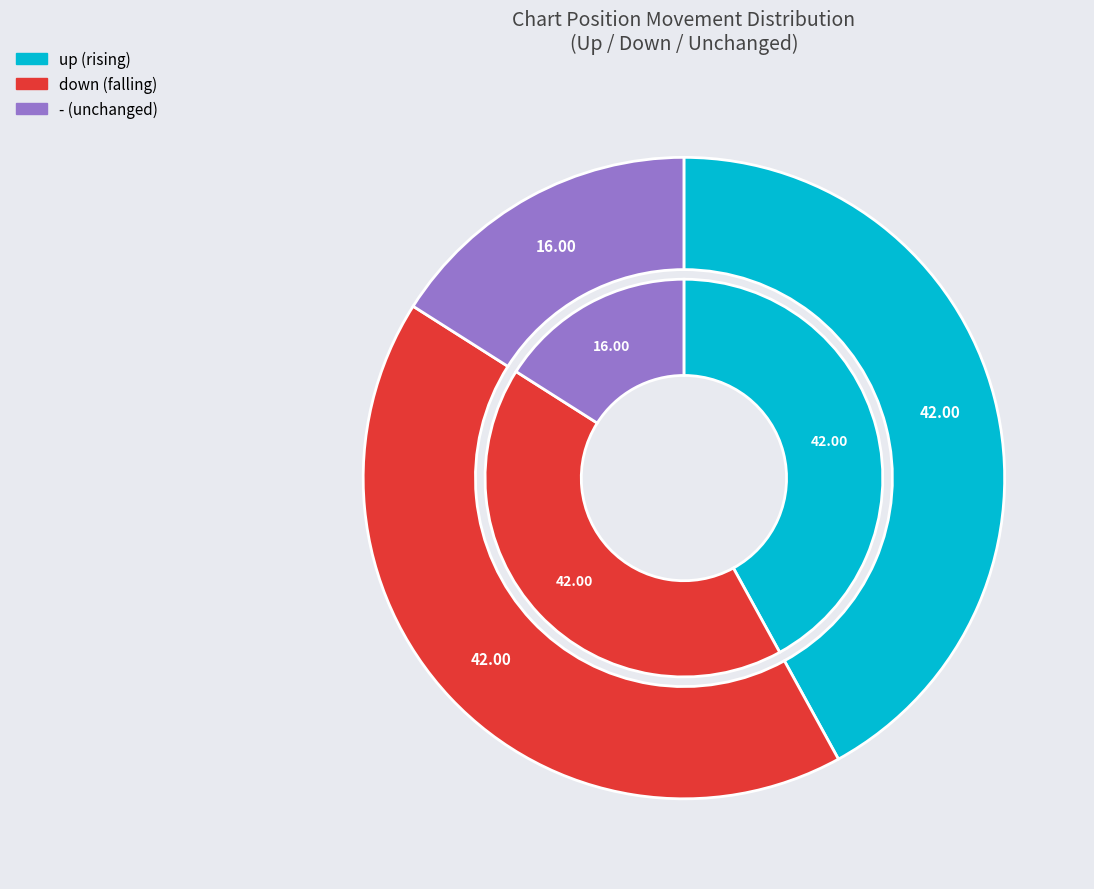

What percentage is NOT represented by -?

84.0%